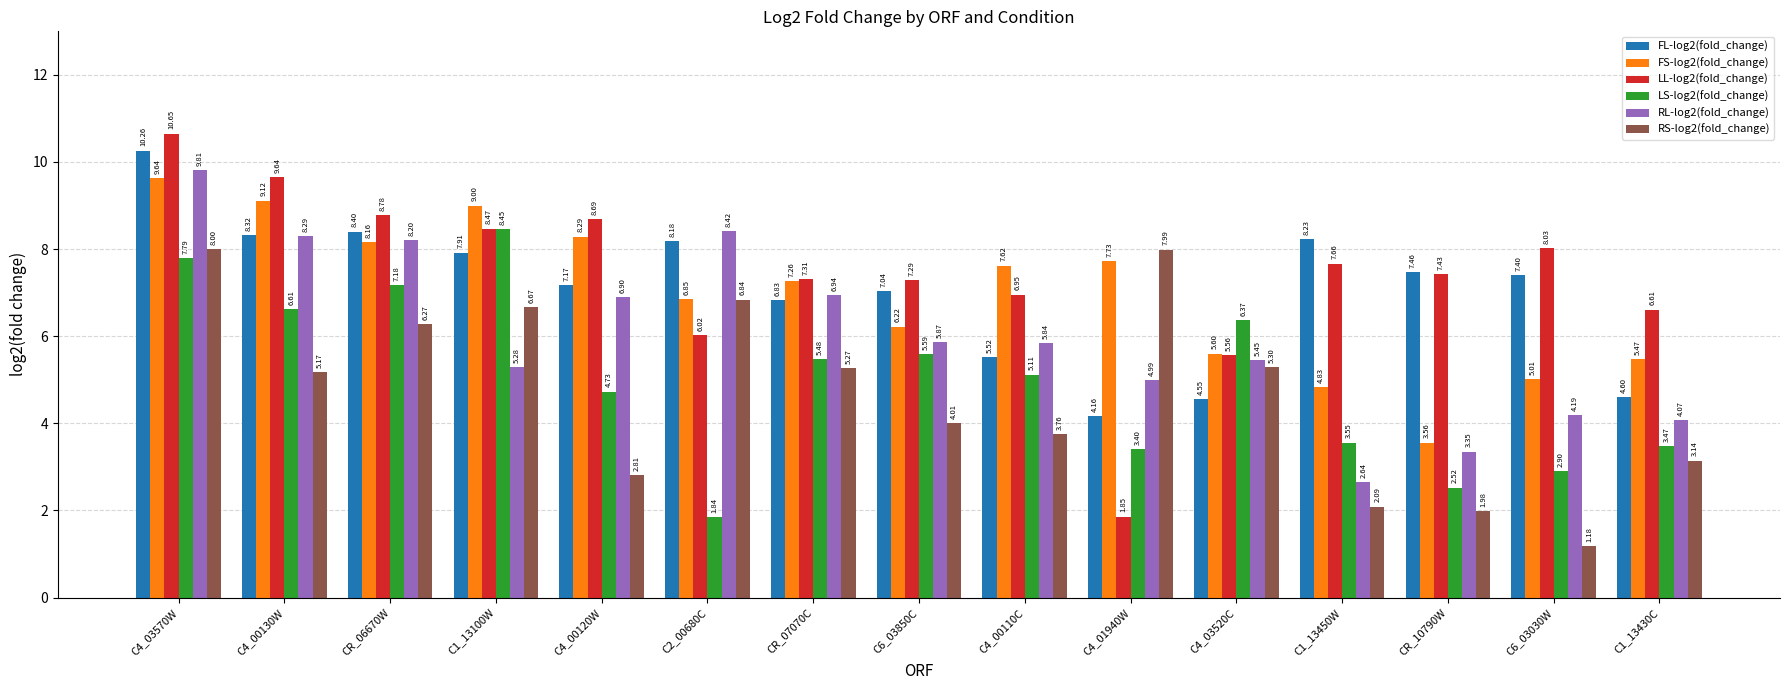

Is it true that LL-log2(fold_change) equals 5.6 at C4_03520C?

True